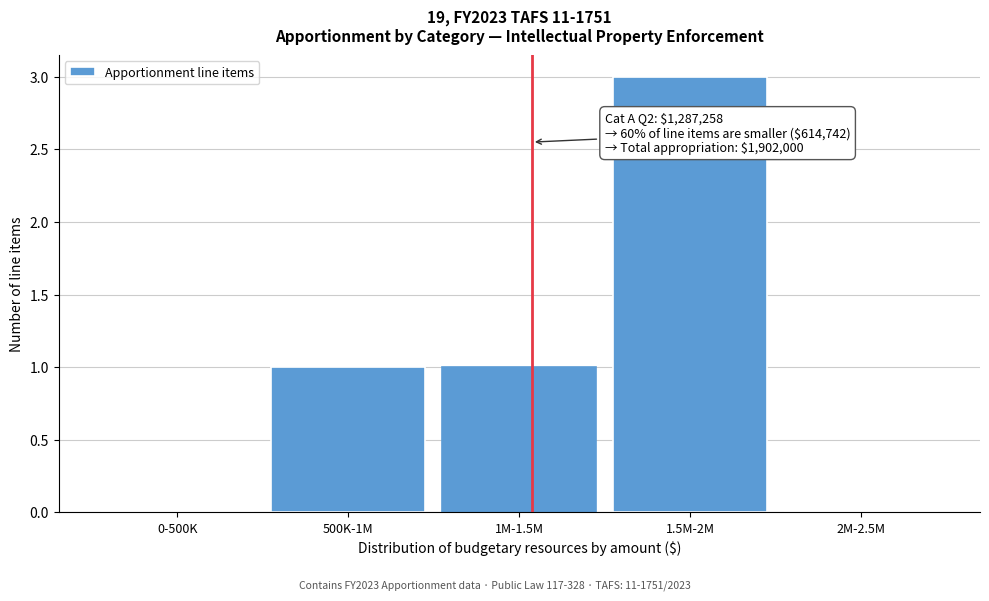

Reading left to right, list all the values displayed in this chart.

0-500K=0	500K-1M=1	1M-1.5M=1	1.5M-2M=3	2M-2.5M=0